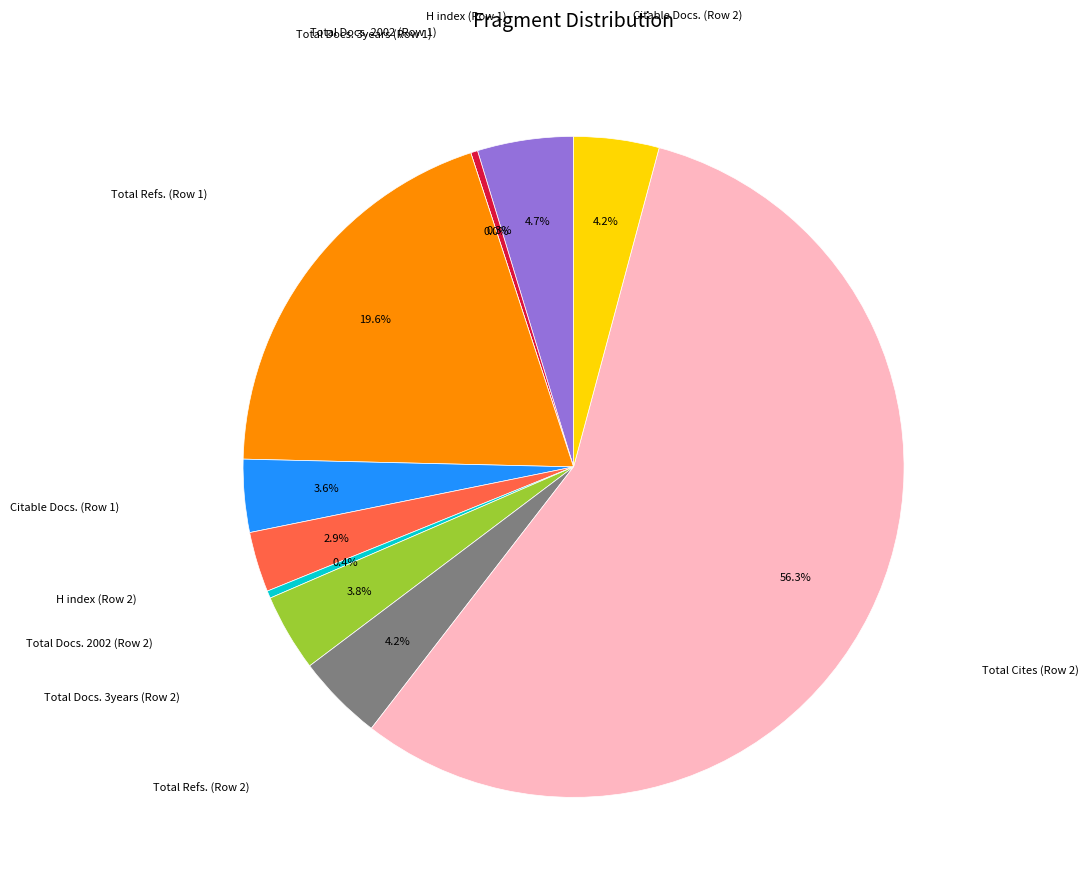

What is the smallest slice in the pie chart?

Total Docs. 3years (Row 1)